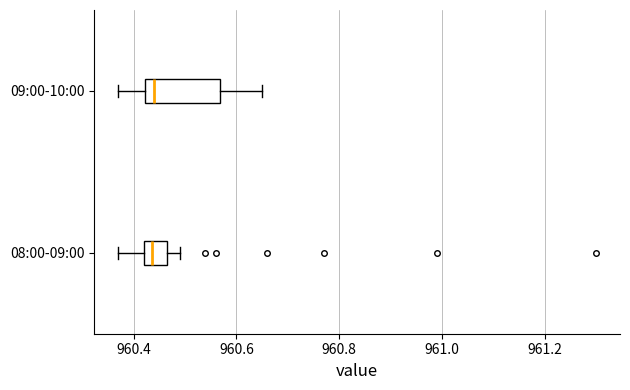

Reading bottom to top, read every box against the x-axis: the position of its median line, the range the box covers, and the ends of its whiskers. The values are not printed on the chart, so give them approximately, as read against the axis.

08:00-09:00: median 960.44, box 960.42 to 960.46, whiskers 960.38 to 960.50
09:00-10:00: median 960.44, box 960.42 to 960.56, whiskers 960.38 to 960.66